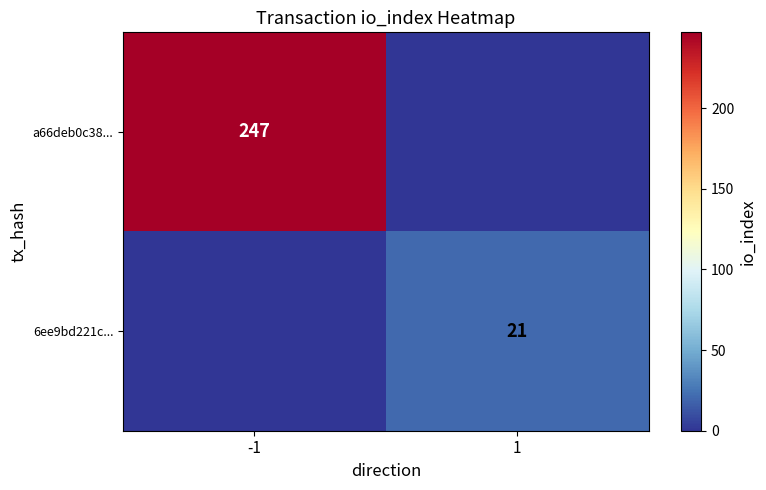

Is it true that a66deb0c38... equals 359 at -1?

False